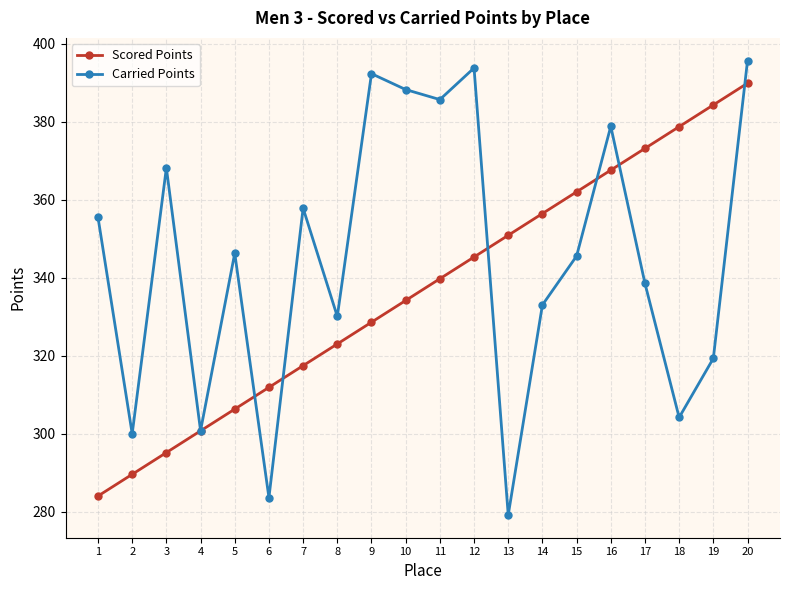

In Carried Points, how many points are higher than both neighbors (excluding endpoints)?

6